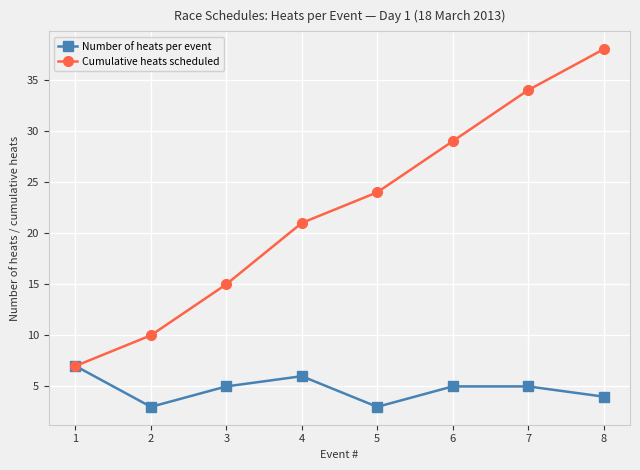

What is the value of the Cumulative heats scheduled point at the 5th from the left?

24